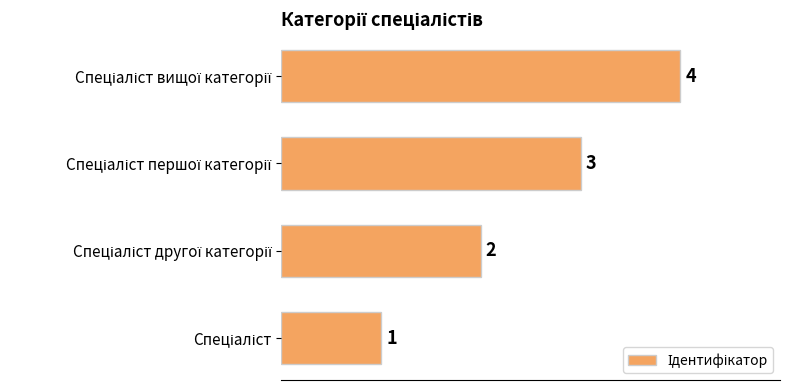

What is the sum of all values?

10